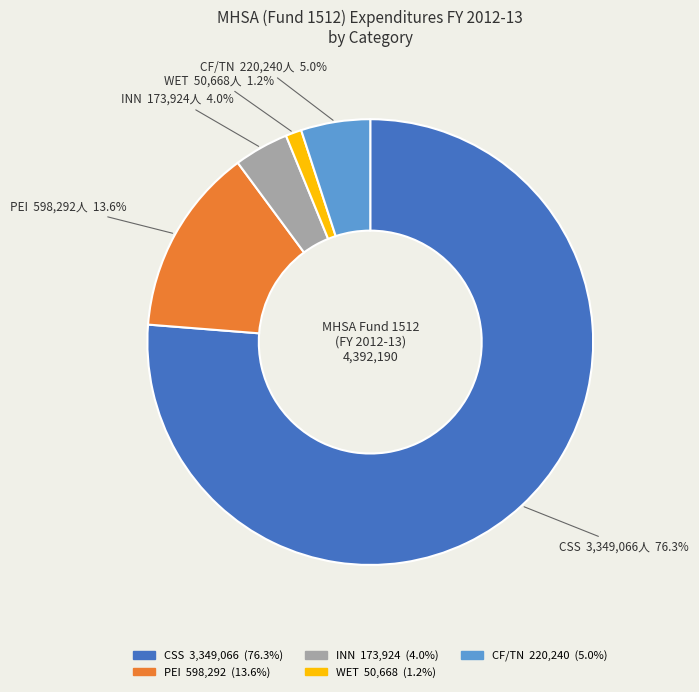

What percentage is the WET slice, to the nearest percent?

1%